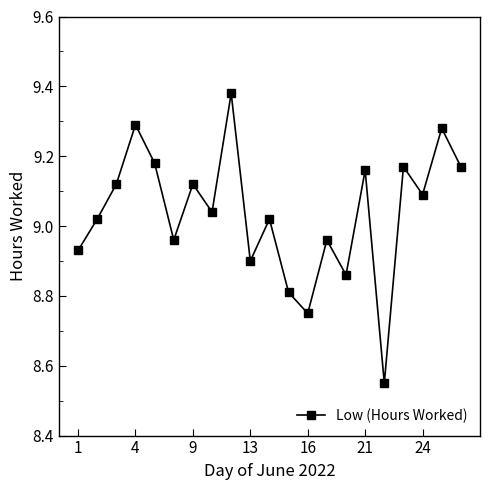

What is the difference between the second highest and second lowest values?

0.5